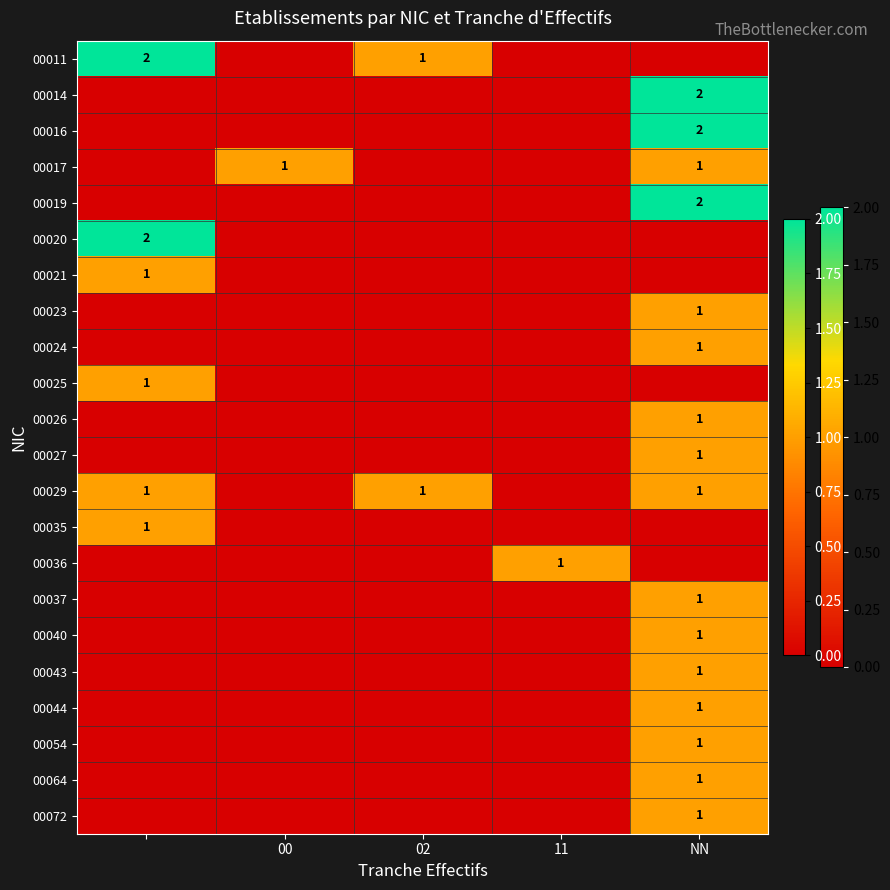

True or false: 00064 has a value of 1 at NN.

True